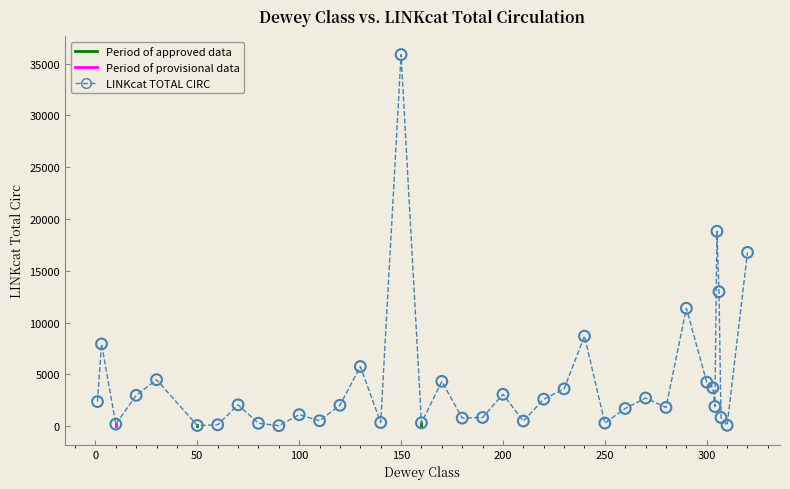

What is the range of X values (max minus min)?

319